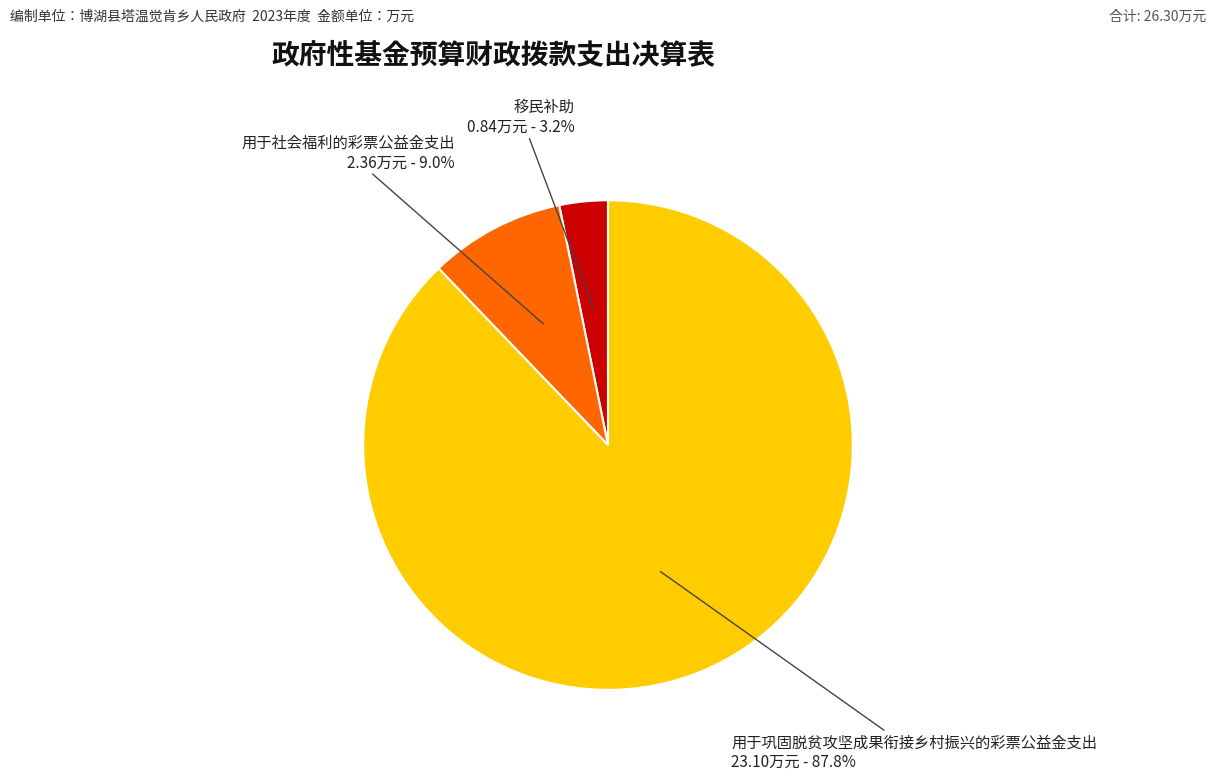

Which slice is the smallest?

移民补助